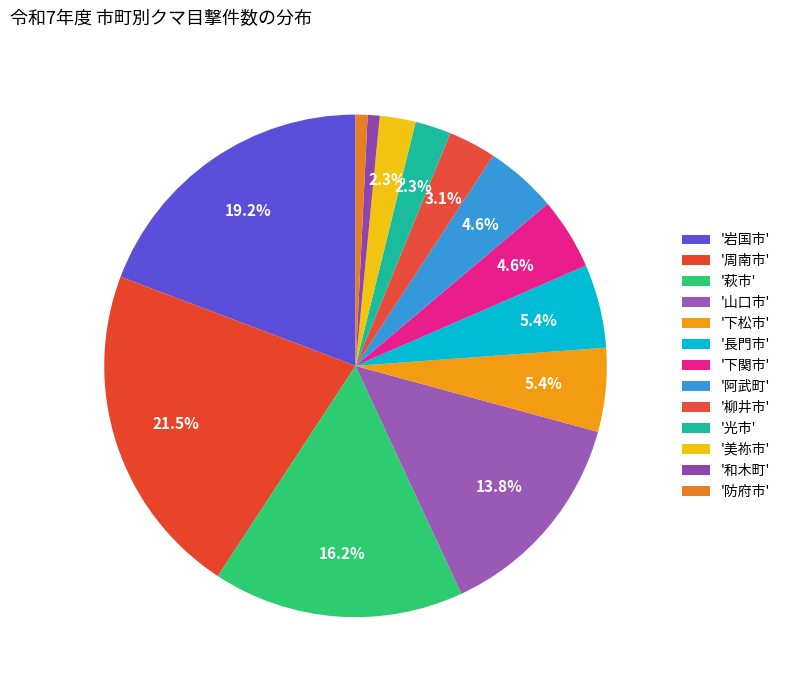

To the nearest percent, what is the average slice percentage?

8%